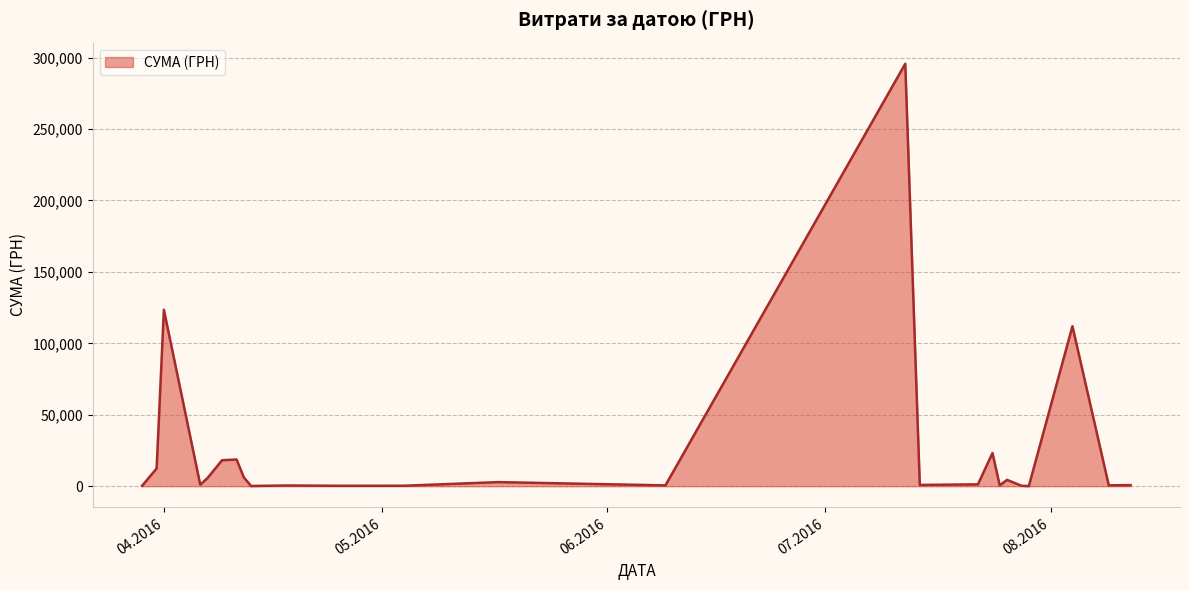

What is the greatest value displayed?

295638.6